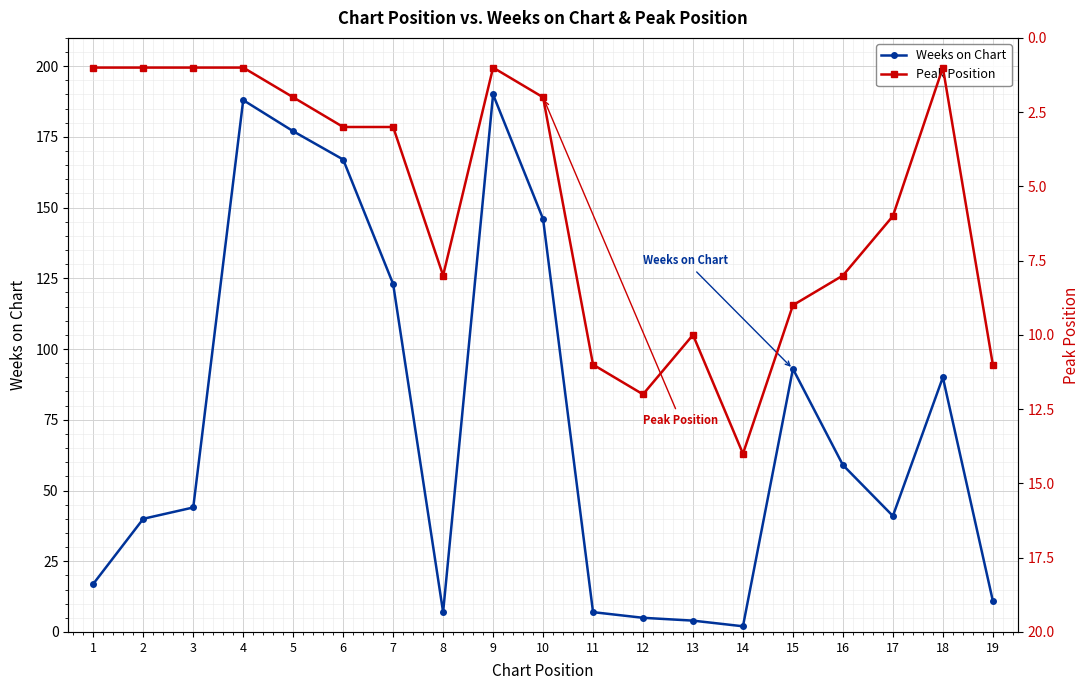

At which label is Weeks on Chart closest to 96?

15